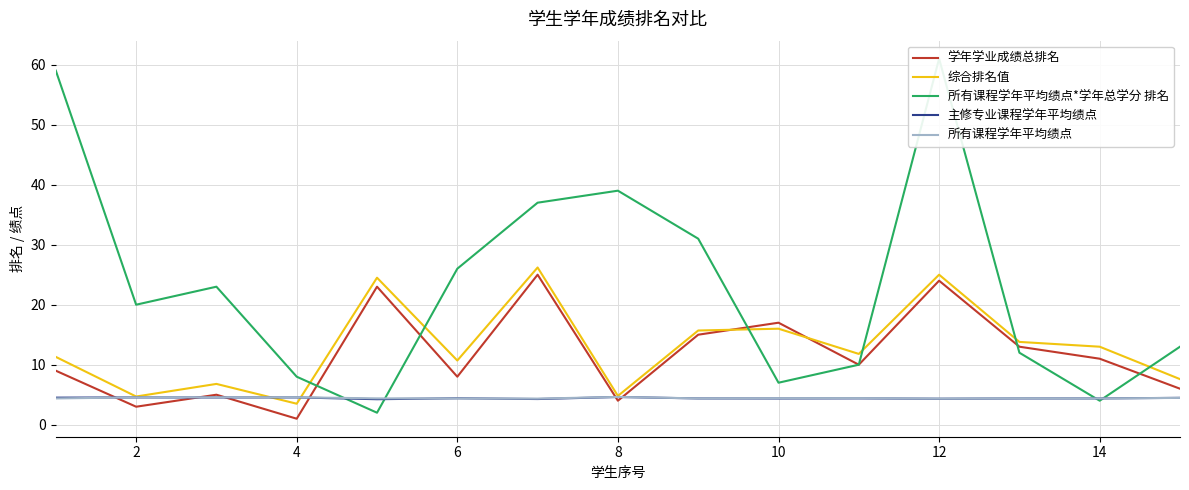

How many lines are shown in the chart?

5